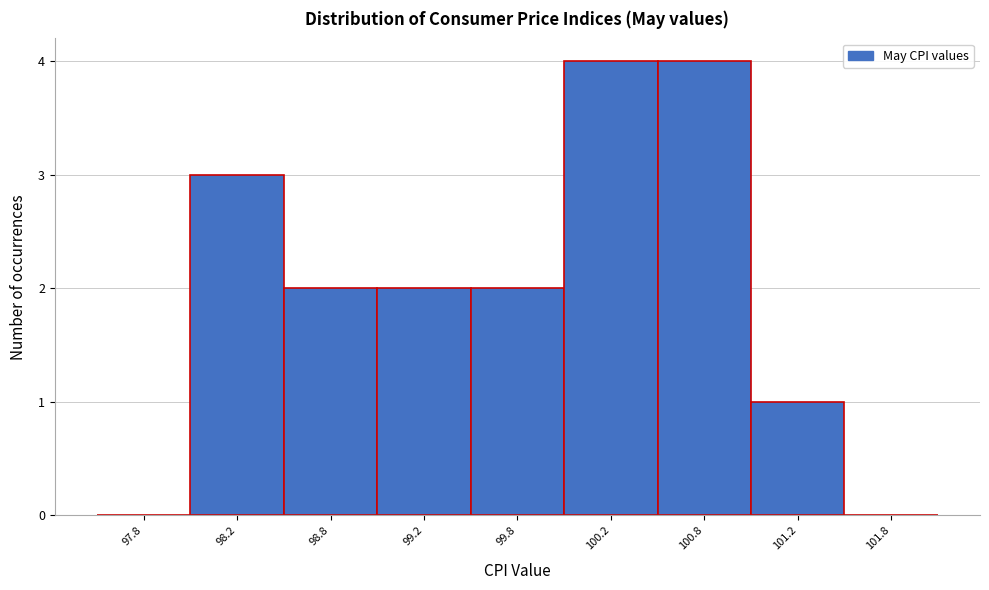

Reading left to right, list all the values displayed in this chart.

97.8=0	98.2=3	98.8=2	99.2=2	99.8=2	100.2=4	100.8=4	101.2=1	101.8=0